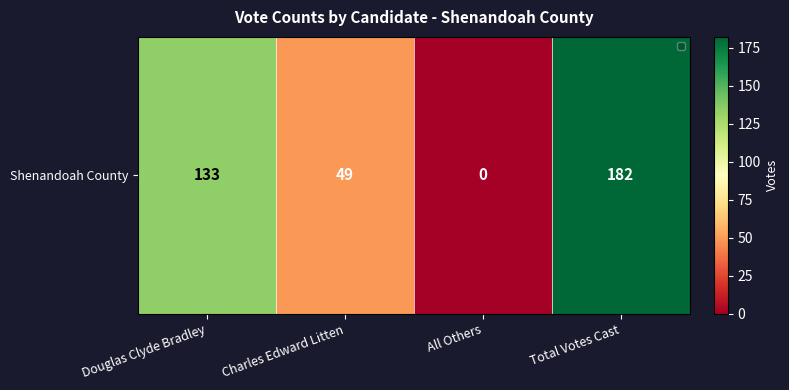

Rank the categories by value from lowest to highest.

All Others, Charles Edward Litten, Douglas Clyde Bradley, Total Votes Cast